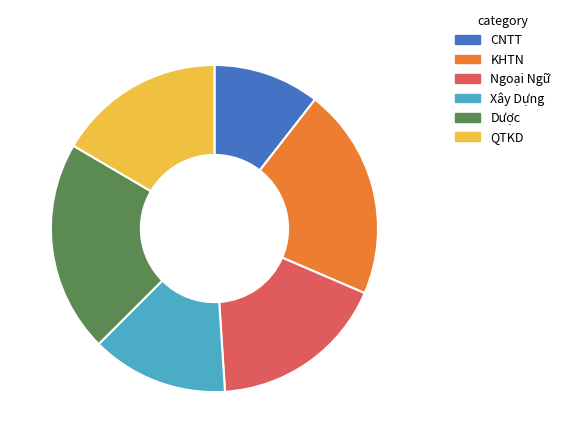

Do QTKD and Xây Dựng together represent more than half of the pie?

No